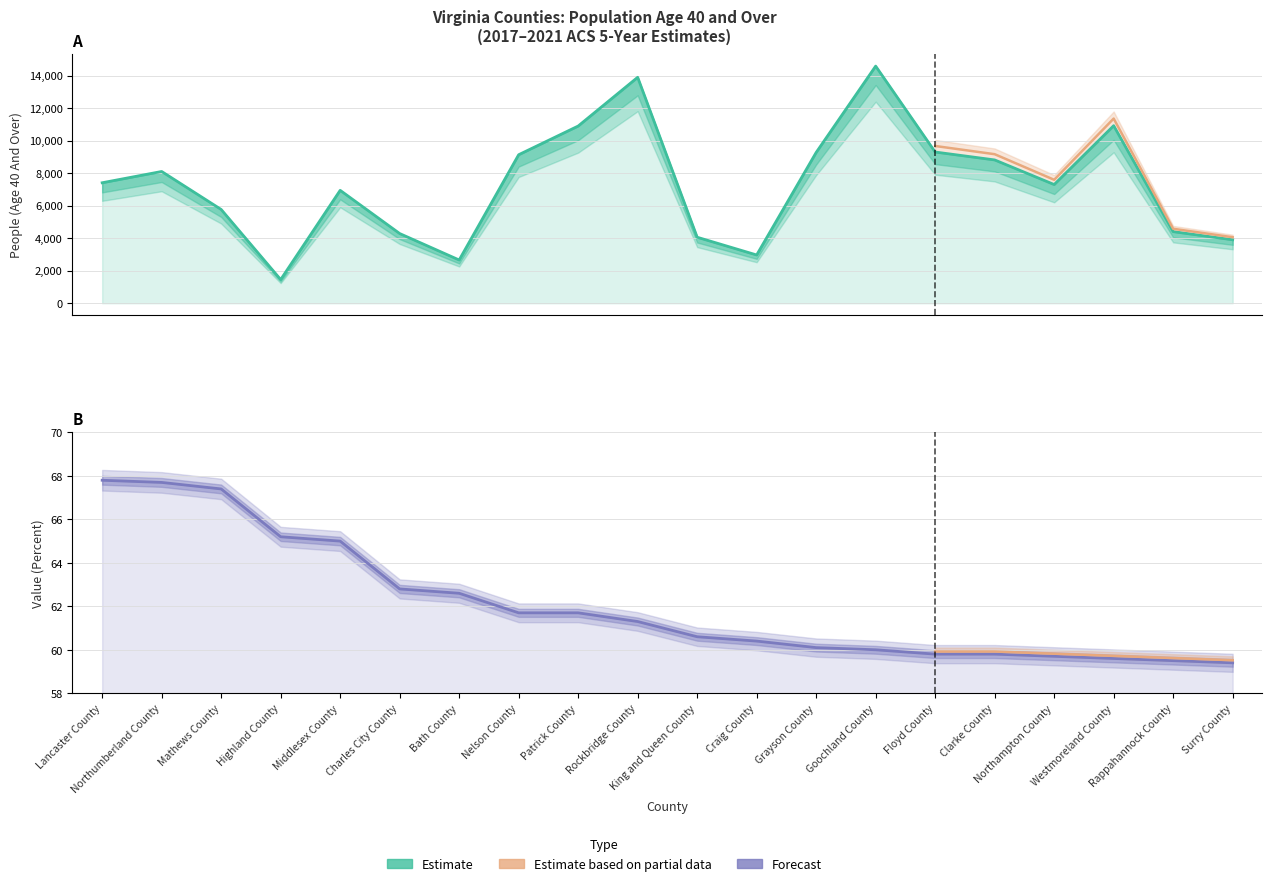

Which series changed the most between Highland County and Surry County?

People (Age 40 And Over)